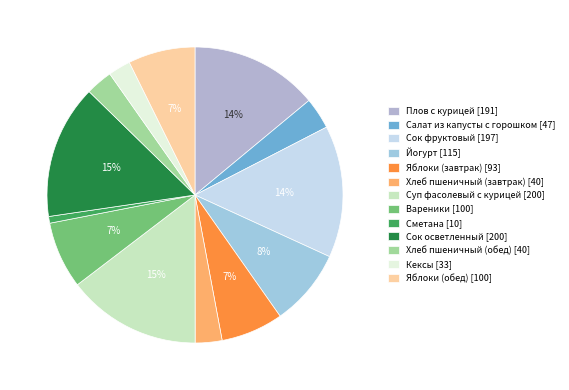

Count the number of slices in the pie.

13